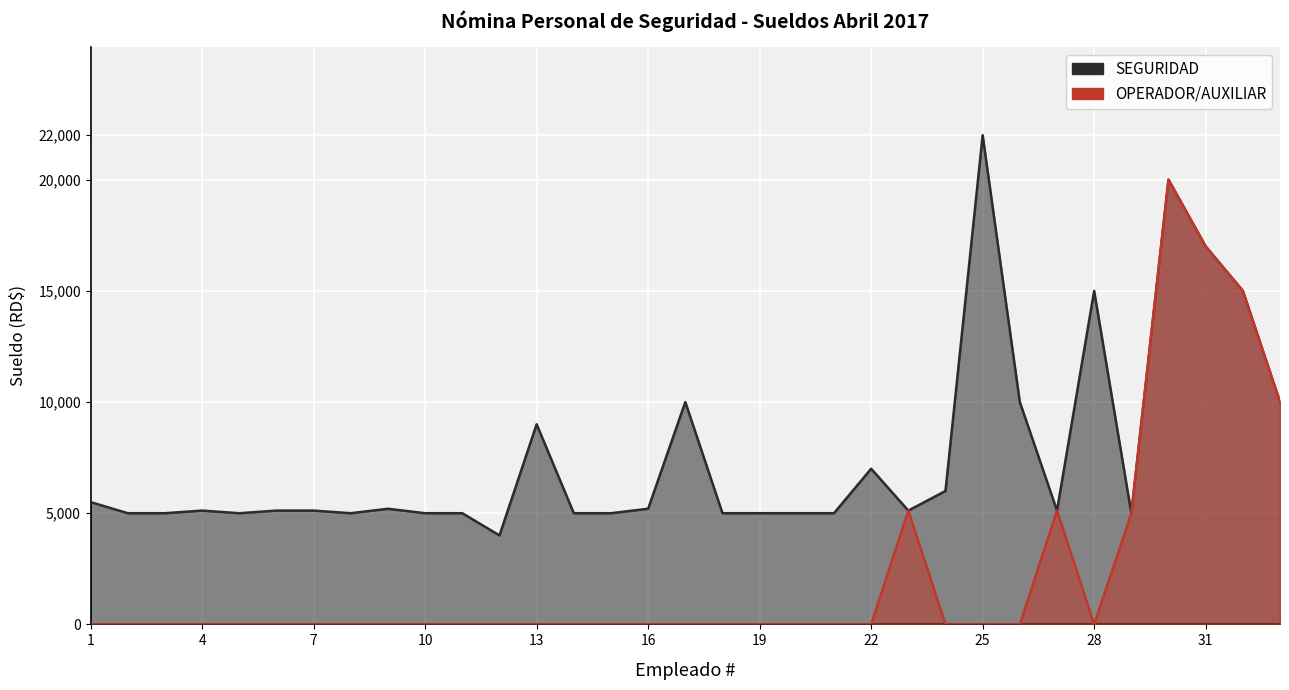

Is it true that SEGURIDAD equals 6000.0 at 24?

True